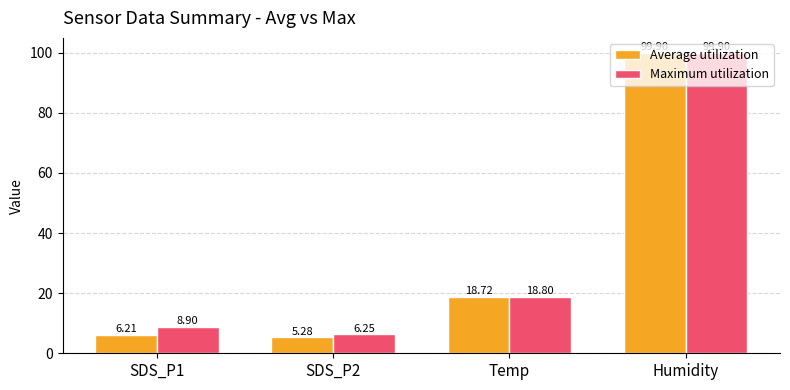

Which series changed the most between SDS_P2 and Humidity?

Average utilization